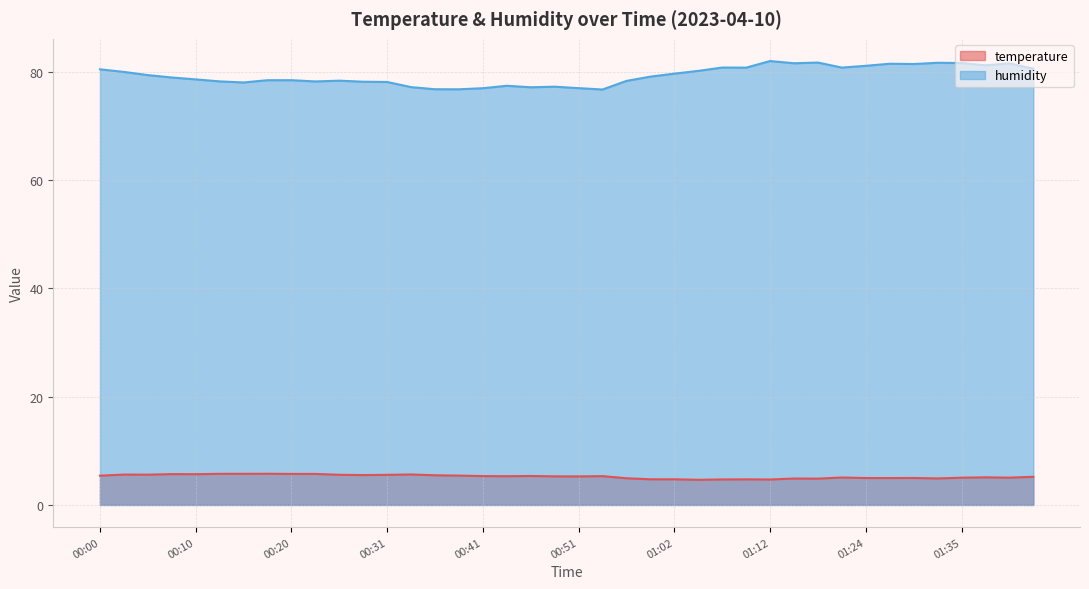

Between 00:07 and 00:28, which series saw the biggest shift?

humidity